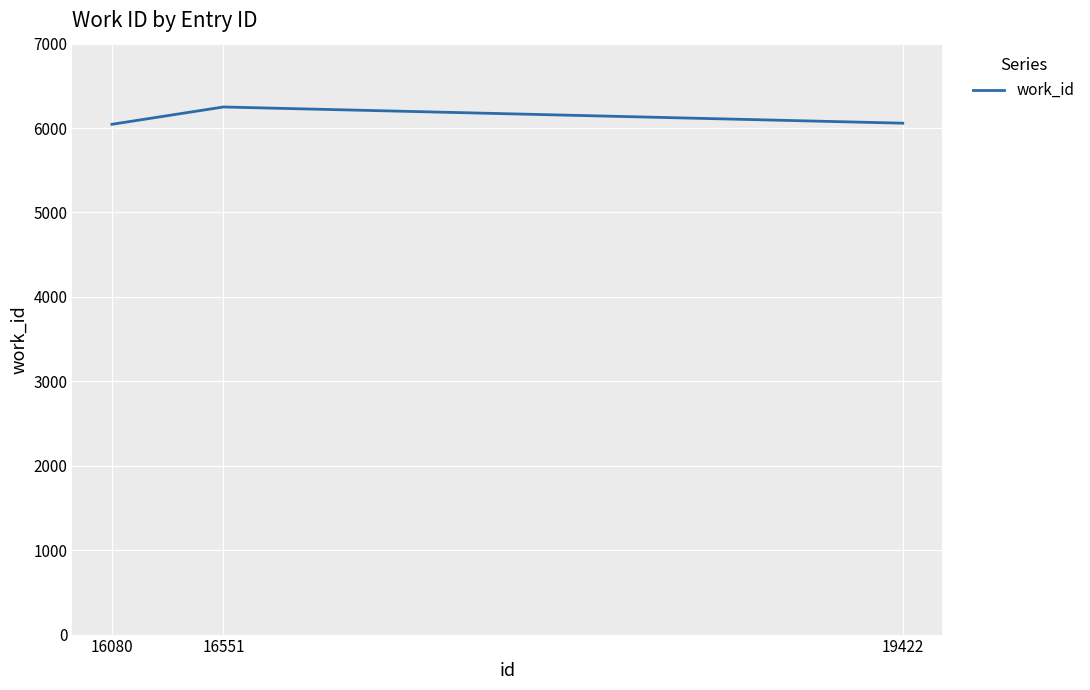

What is the difference between the second highest and minimum values?

13